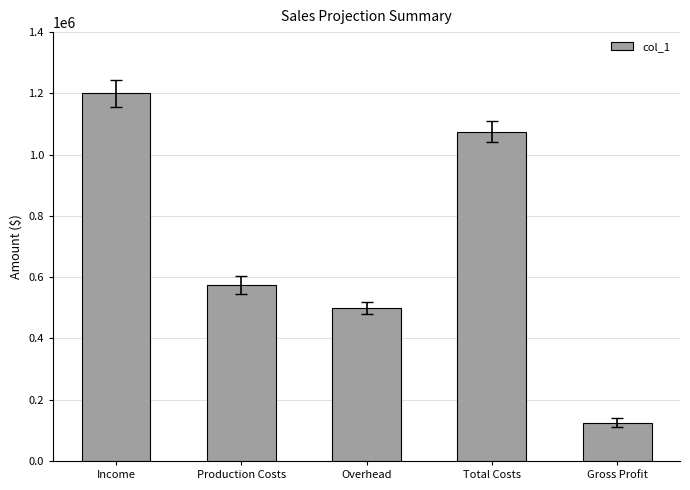

Reading left to right, extract all data points from this chart.

1200000	575000	500000	1075000	125000